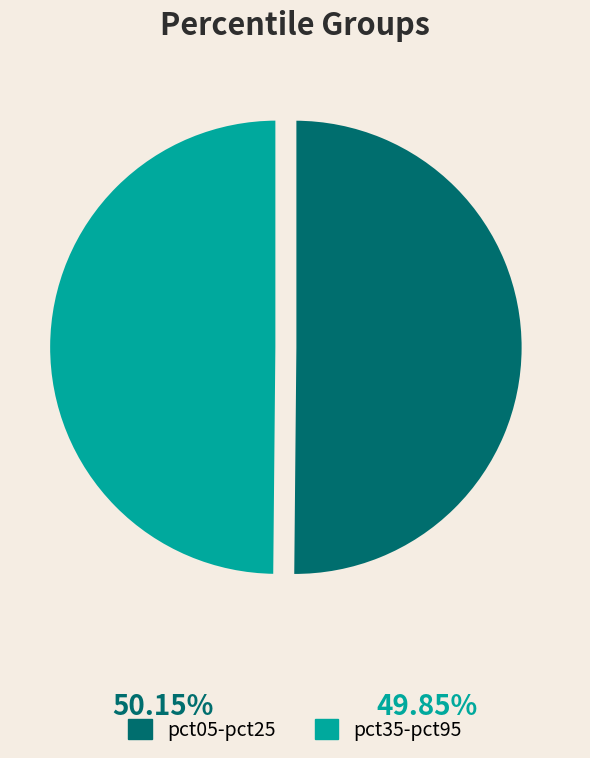

True or false: pct05-pct25 accounts for 50% of the total.

True